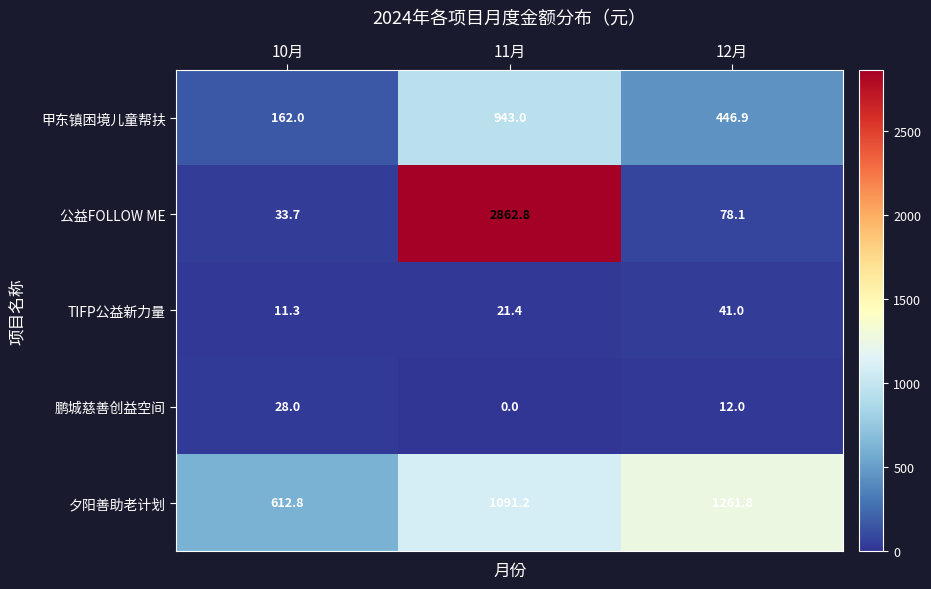

At which category is the sum across all series the highest?

11月